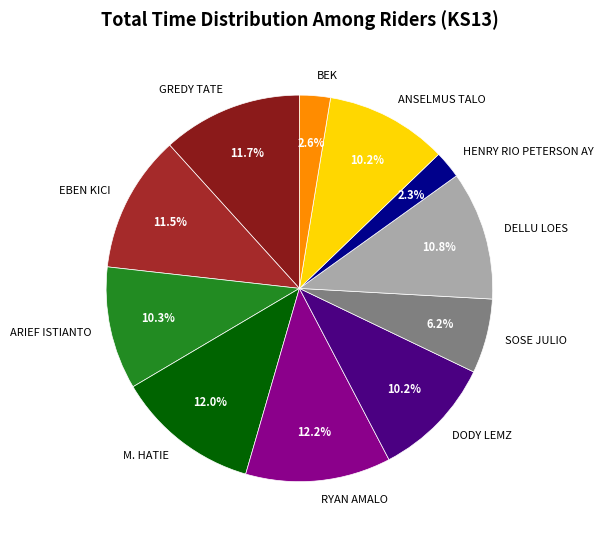

What percentage do M. HATIE and ARIEF ISTIANTO together represent?

22.3%